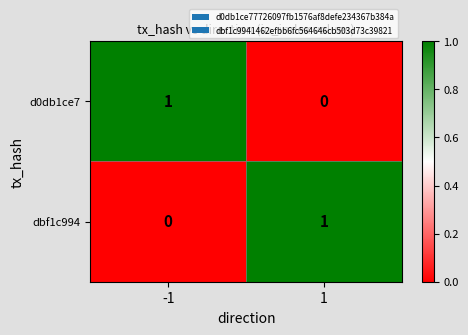

Is it true that d0db1ce7 equals 2 at -1?

False